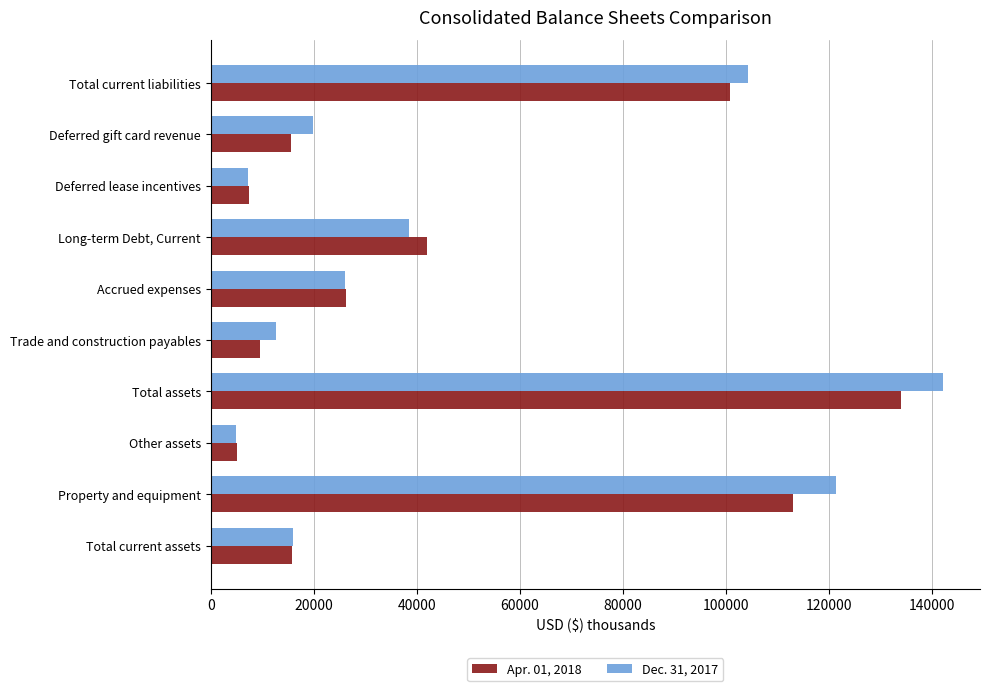

List the series in order of their peak value, lowest first.

Apr. 01, 2018, Dec. 31, 2017